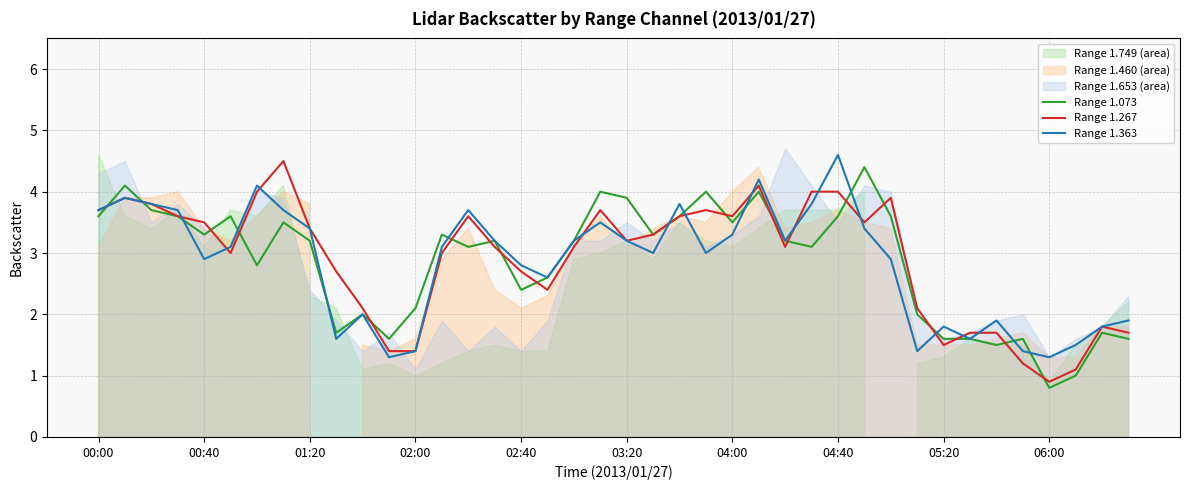

What is the maximum value for Range 1.363?

4.6